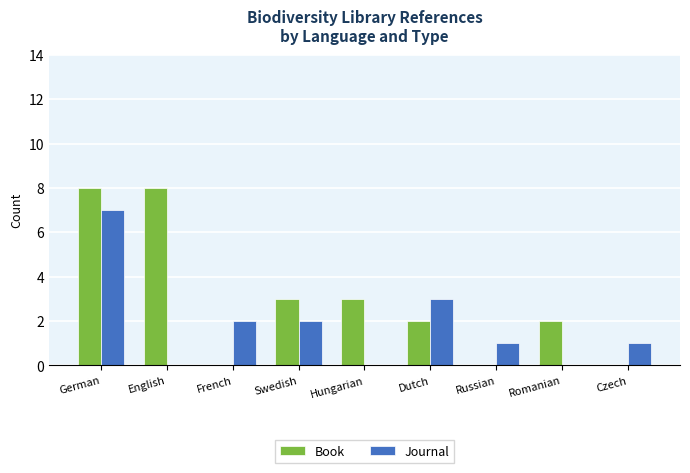

Reading left to right, transcribe all the data shown in this chart.

Book: German=8	English=8	French=0	Swedish=3	Hungarian=3	Dutch=2	Russian=0	Romanian=2	Czech=0
Journal: German=7	English=0	French=2	Swedish=2	Hungarian=0	Dutch=3	Russian=1	Romanian=0	Czech=1